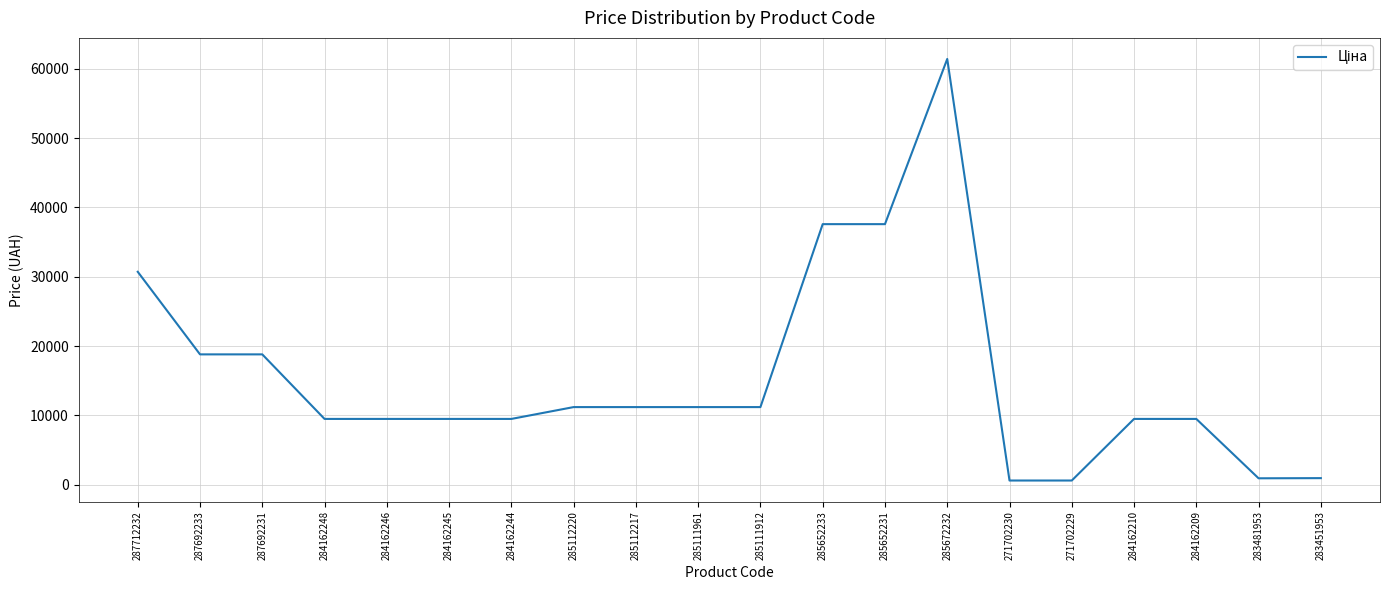

Does the chart display data point markers on the line(s)?

No